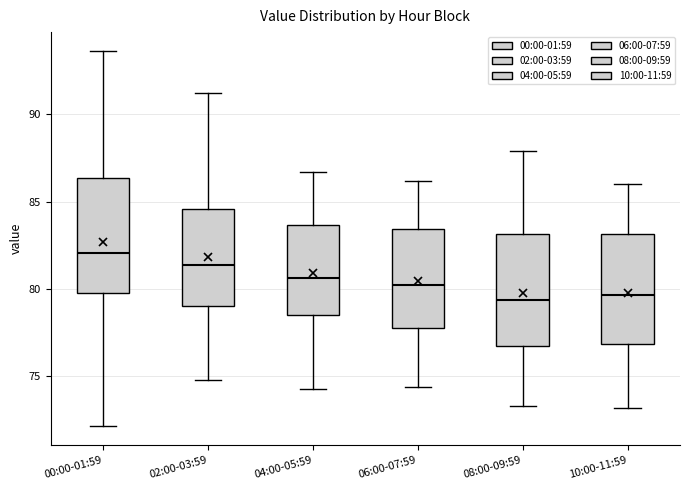

Reading left to right, read every box against the y-axis: the position of its median line, the range the box covers, and the ends of its whiskers. The values are not printed on the chart, so give them approximately, as read against the axis.

00:00-01:59: median 82.0, box 80.0 to 86.5, whiskers 72.0 to 93.5
02:00-03:59: median 81.5, box 79.0 to 84.5, whiskers 75.0 to 91.0
04:00-05:59: median 80.5, box 78.5 to 83.5, whiskers 74.5 to 86.5
06:00-07:59: median 80.0, box 78.0 to 83.5, whiskers 74.5 to 86.0
08:00-09:59: median 79.5, box 76.5 to 83.0, whiskers 73.5 to 88.0
10:00-11:59: median 79.5, box 77.0 to 83.0, whiskers 73.0 to 86.0